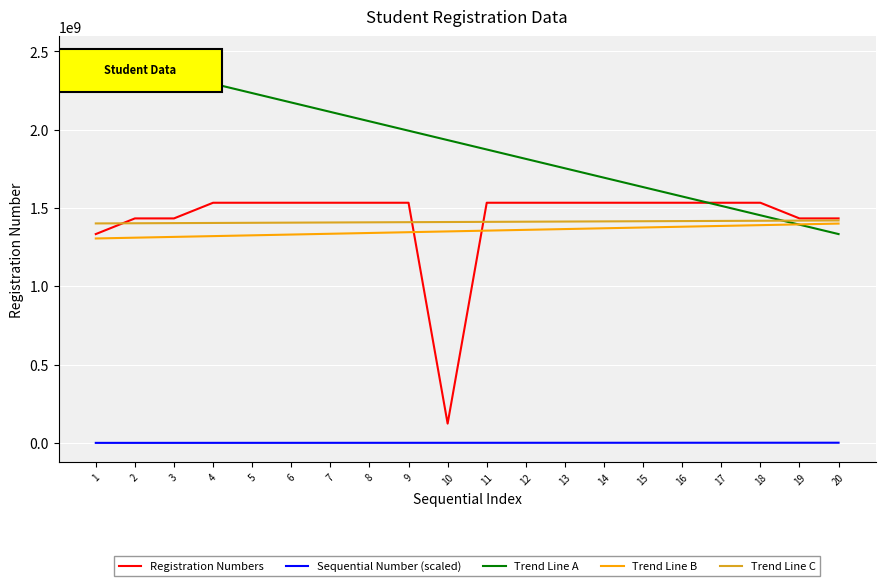

What is the sum of the Sequential Number (scaled) values at 19 and 5?

1200000